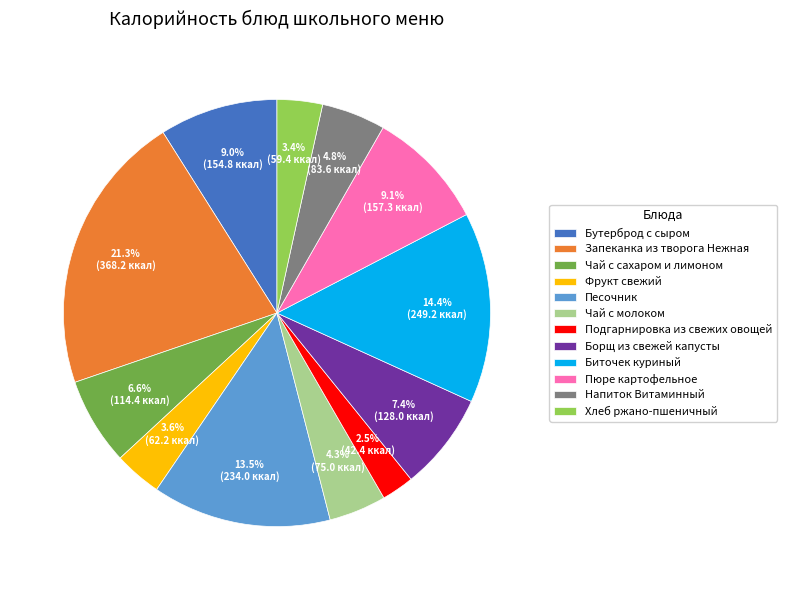

What is the smallest slice in the pie chart?

Подгарнировка из свежих овощей